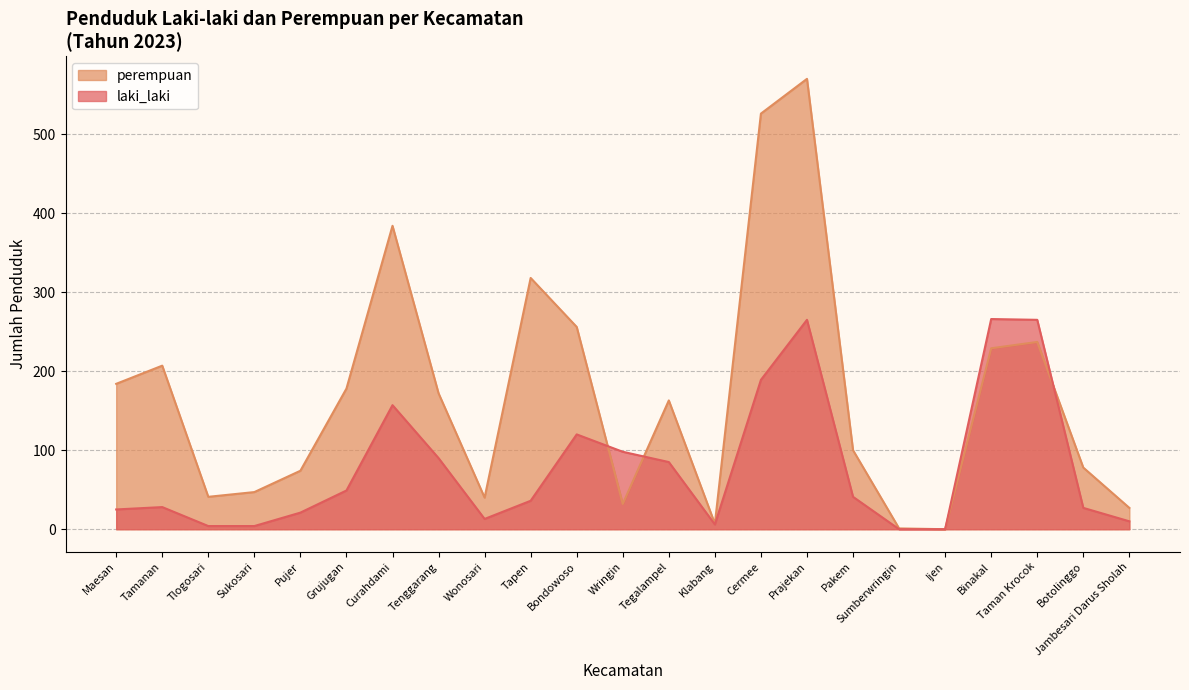

Between which two adjacent categories do laki_laki and perempuan first intersect?

Bondowoso and Wringin